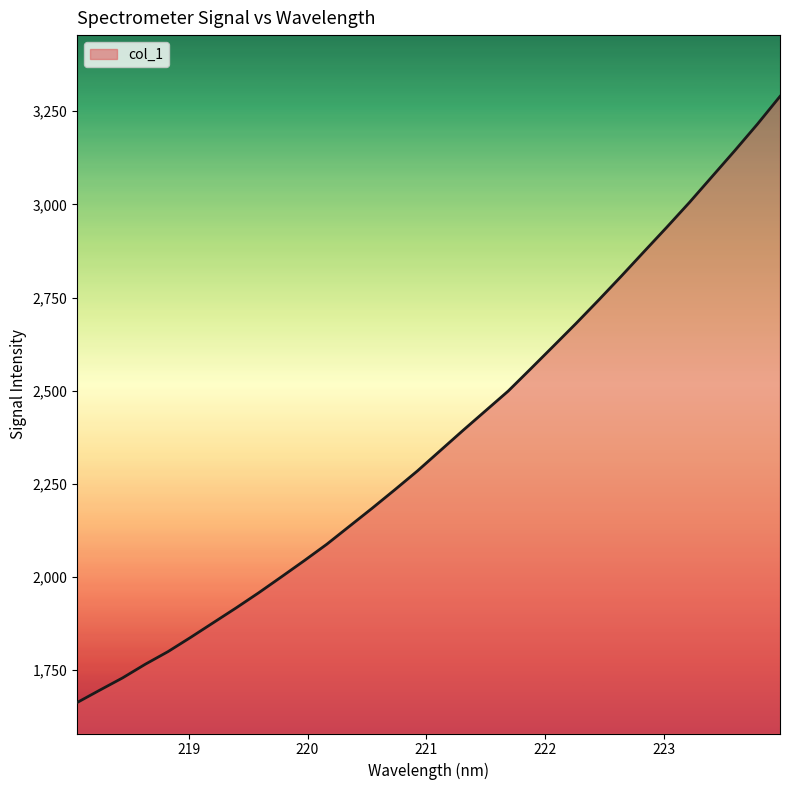

What is the difference between the maximum and minimum values?

1626.9